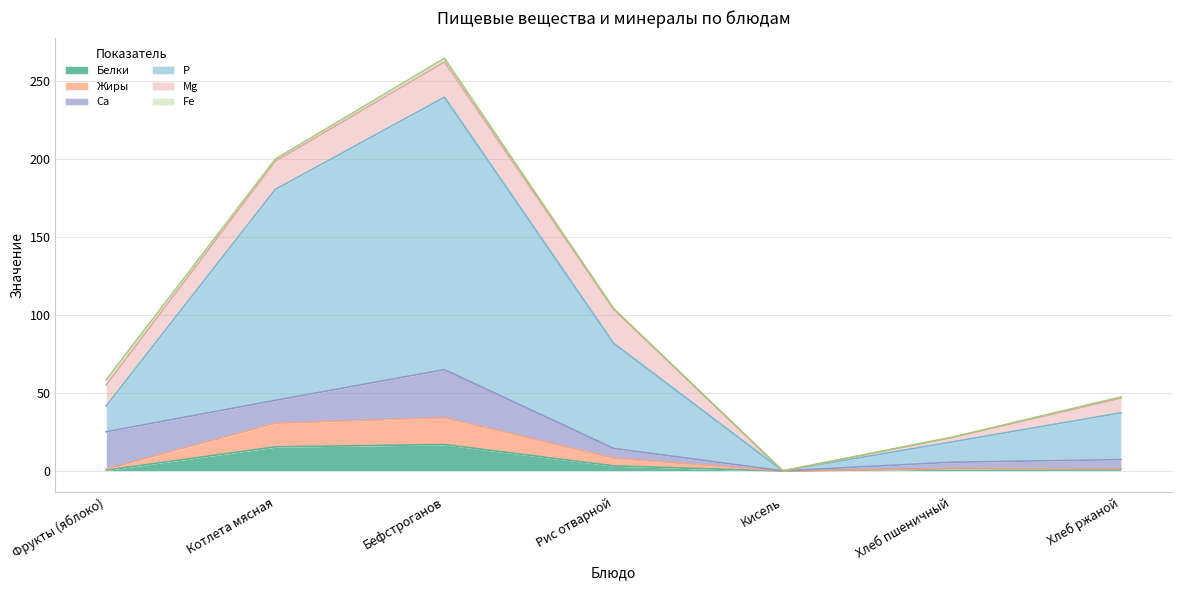

In P, how many points are higher than both neighbors (excluding endpoints)?

1